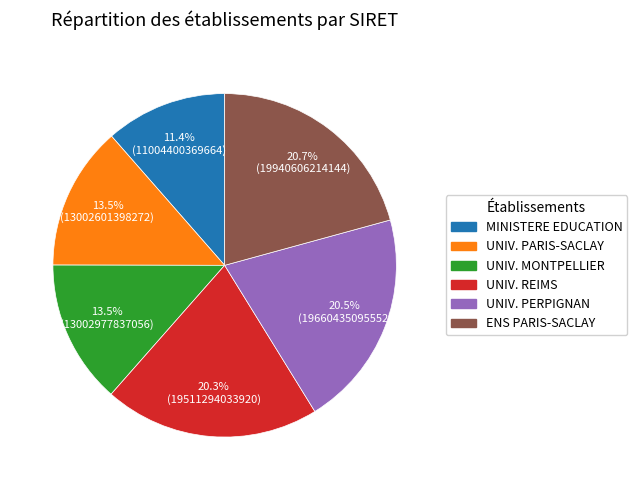

Between MINISTERE EDUCATION and UNIV. PARIS-SACLAY, which is larger?

UNIV. PARIS-SACLAY